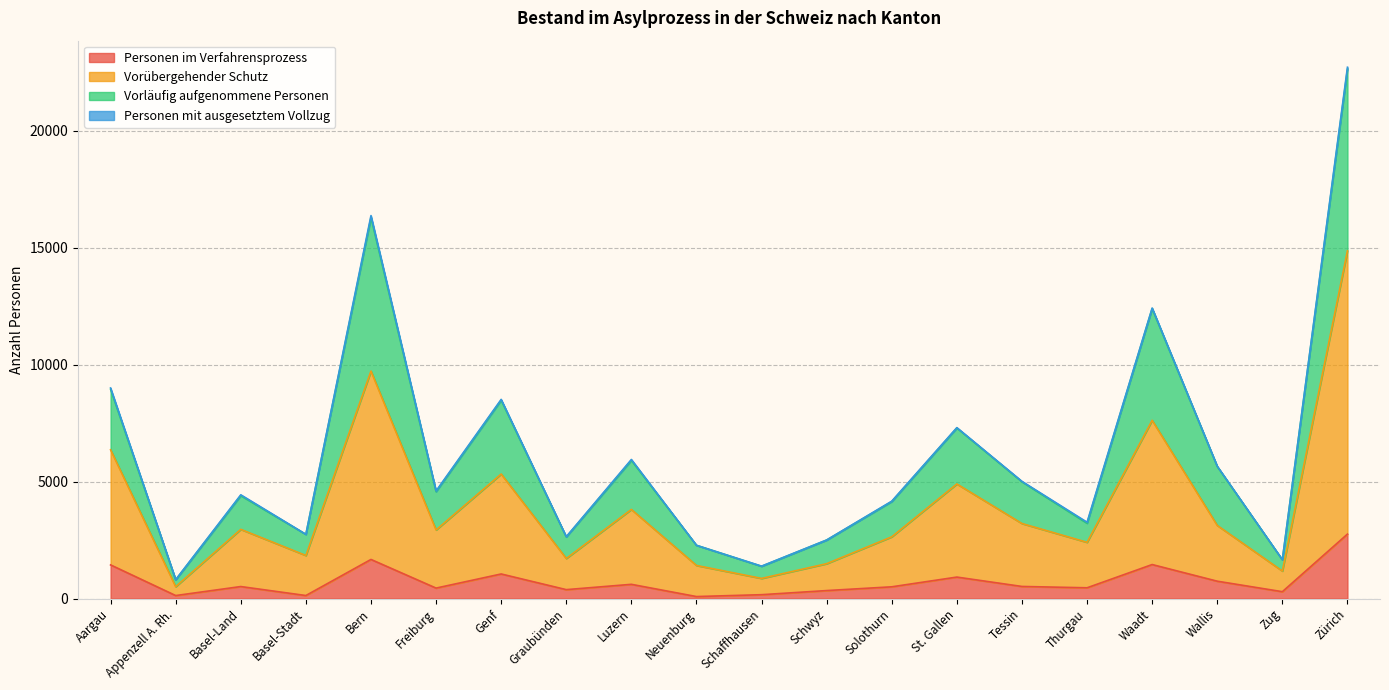

At which category is the sum across all series the highest?

Zürich